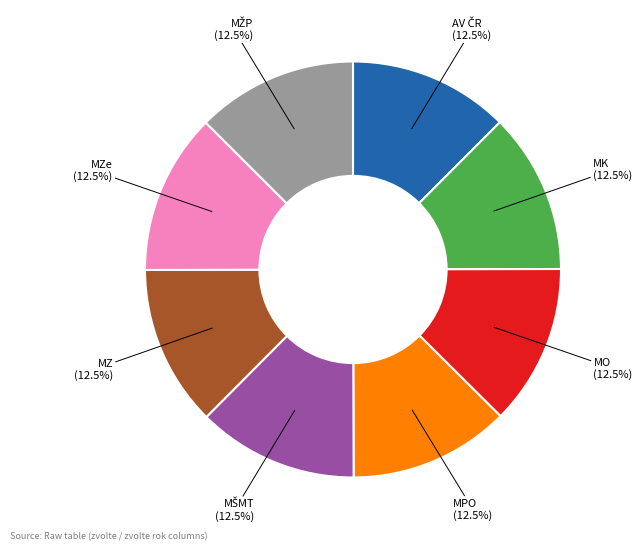

Is there a majority slice in this chart?

No